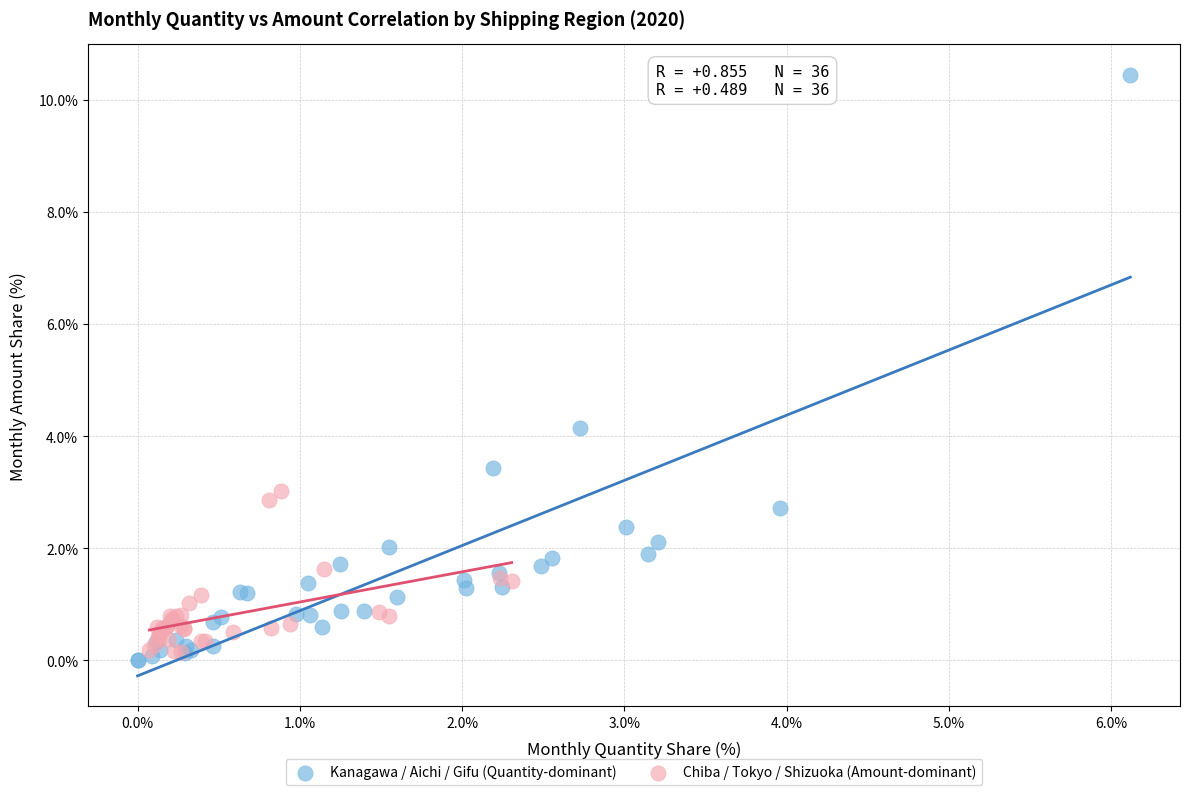

Which series reaches the maximum Y coordinate?

Kanagawa / Aichi / Gifu (Quantity-dominant)